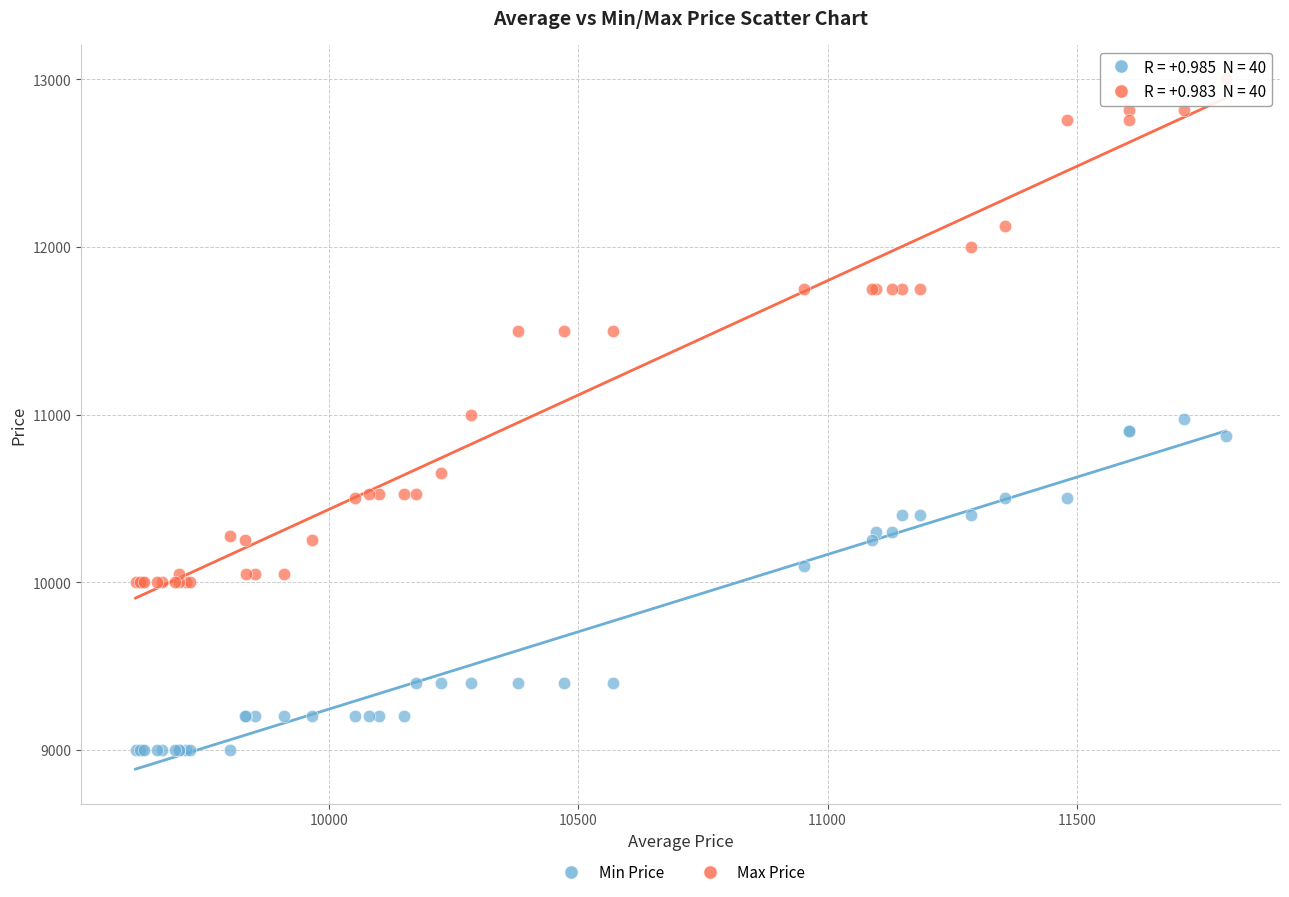

Which series contains the highest Y value?

Max Price